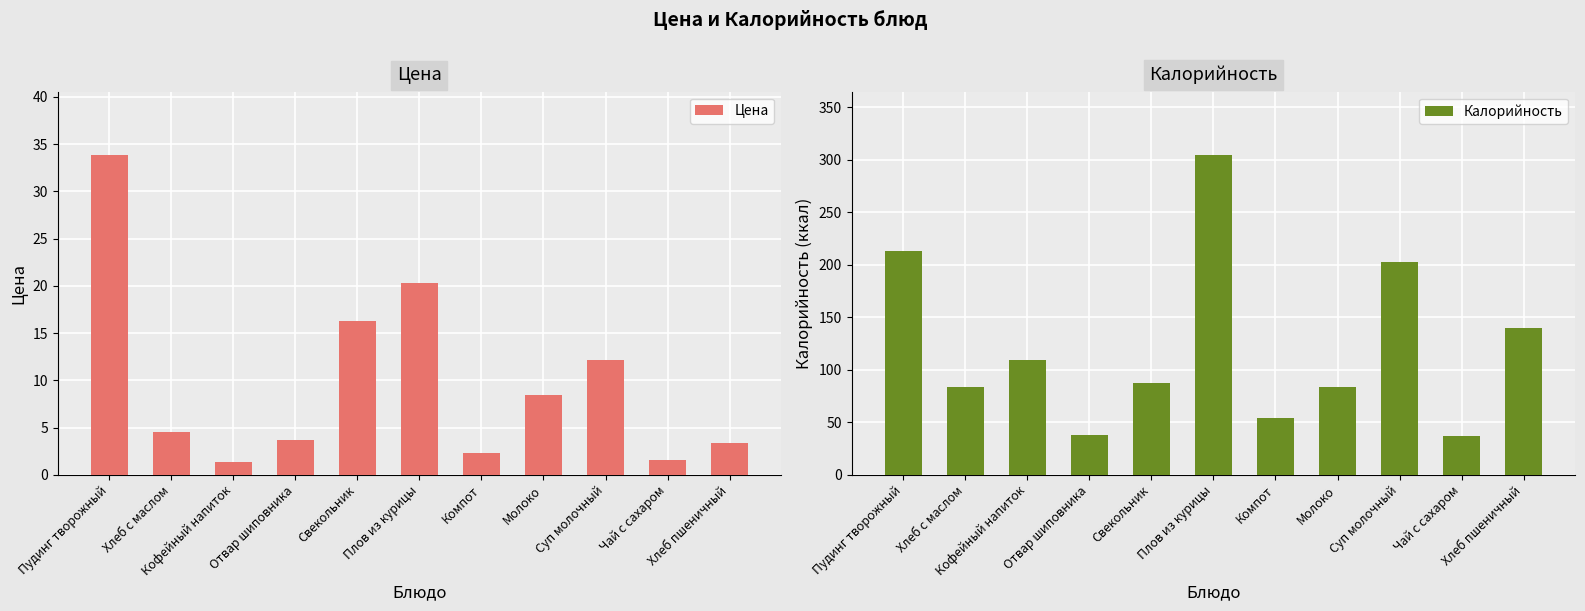

Rank the series by their average value, from highest to lowest.

Калорийность, Цена